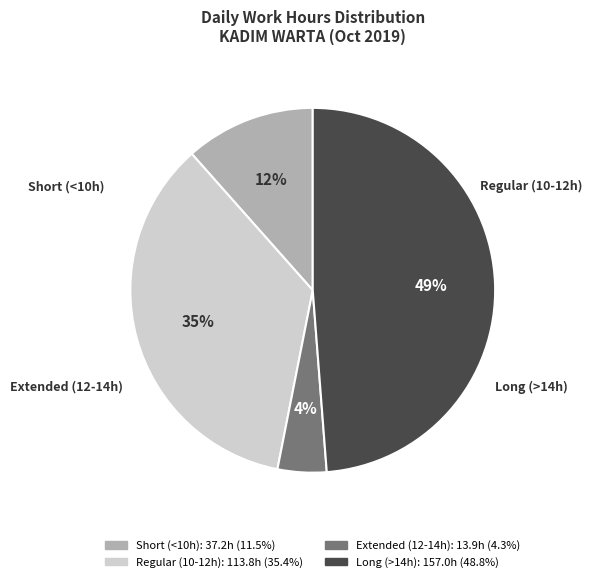

Is there any slice that represents more than half of the pie?

No